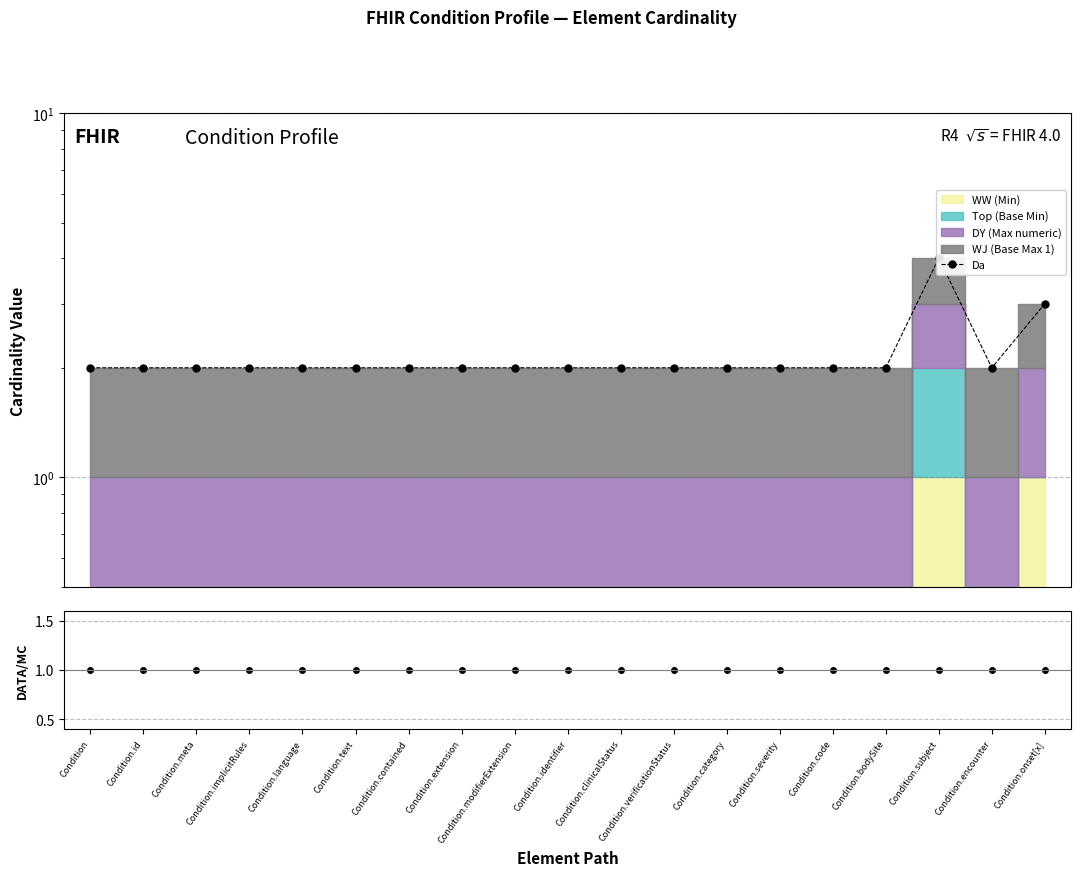

What is the label of the 6th point from the right?

Condition.severity